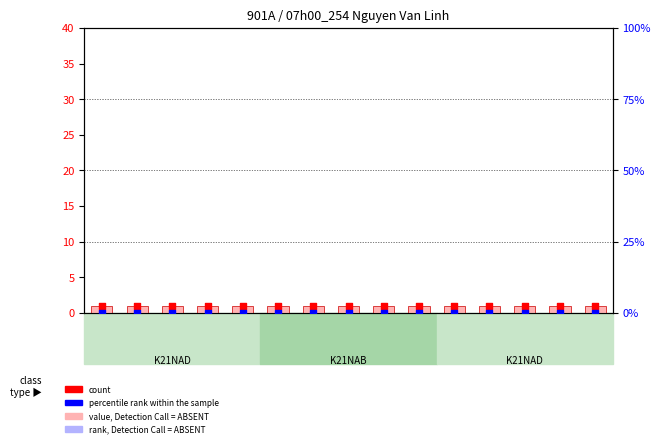

Is the value of value, Detection Call = ABSENT at Hương greater than the value of count at Huệ?

No